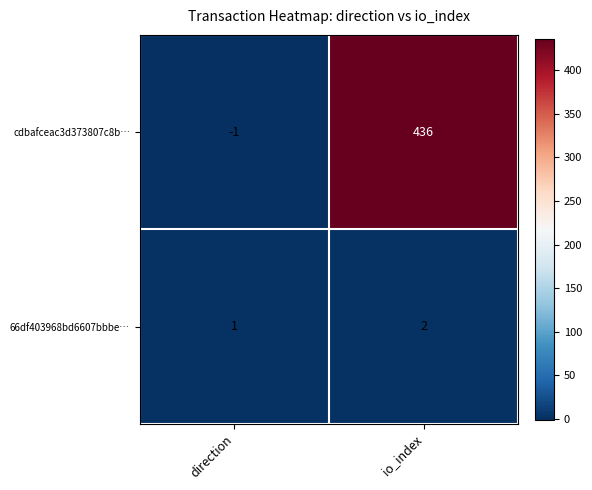

Which series has the largest total across all categories?

cdbafceac3d373807c8b…